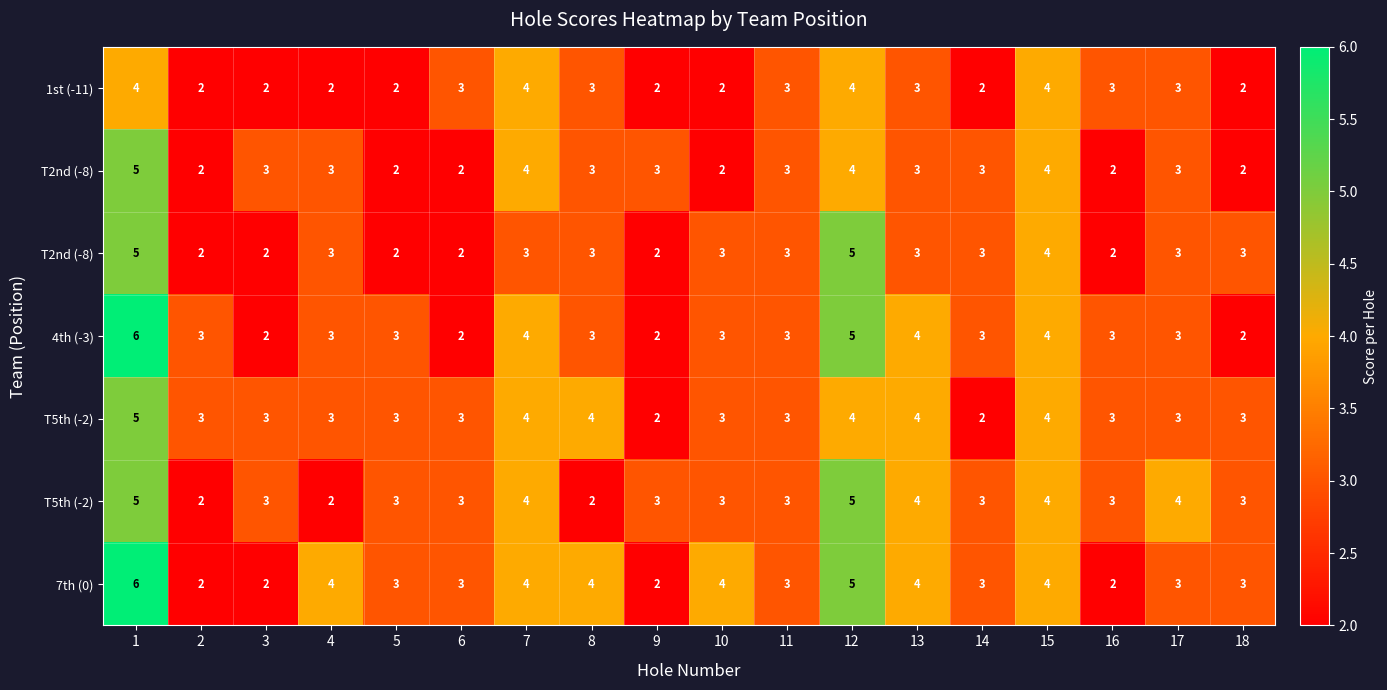

What is the smallest value displayed?

2